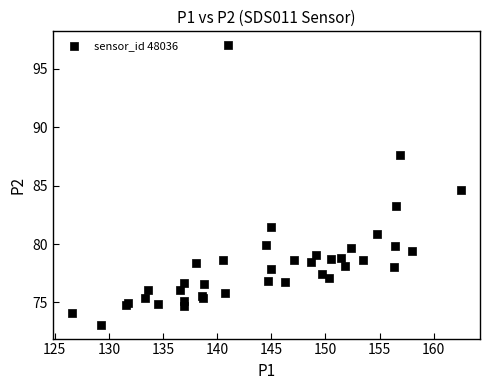

What Y value in the scatter plot is closest to 85?

84.6